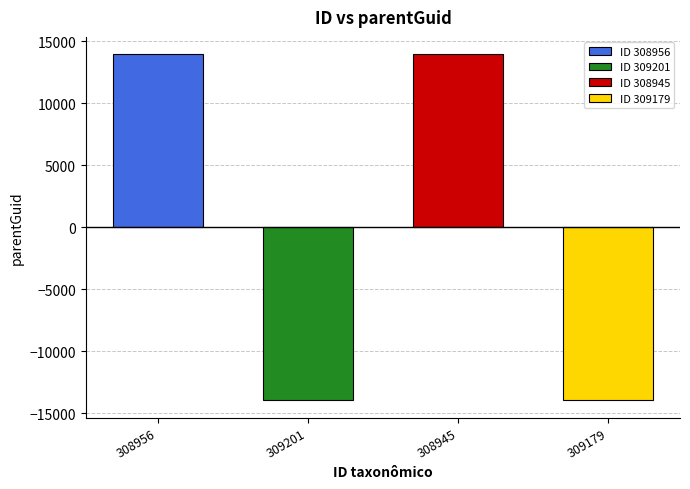

Reading right to left, extract all data points from this chart.

309179=-13967	308945=13967	309201=-13967	308956=13967